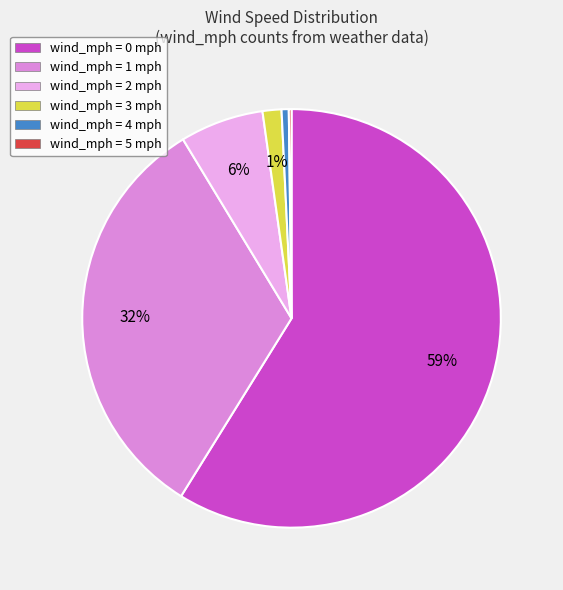

Between wind_mph = 2 mph and wind_mph = 1 mph, which is larger?

wind_mph = 1 mph